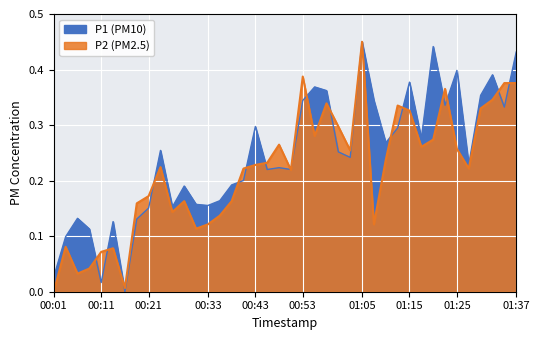

What is the sum of all P2 values?

8.7